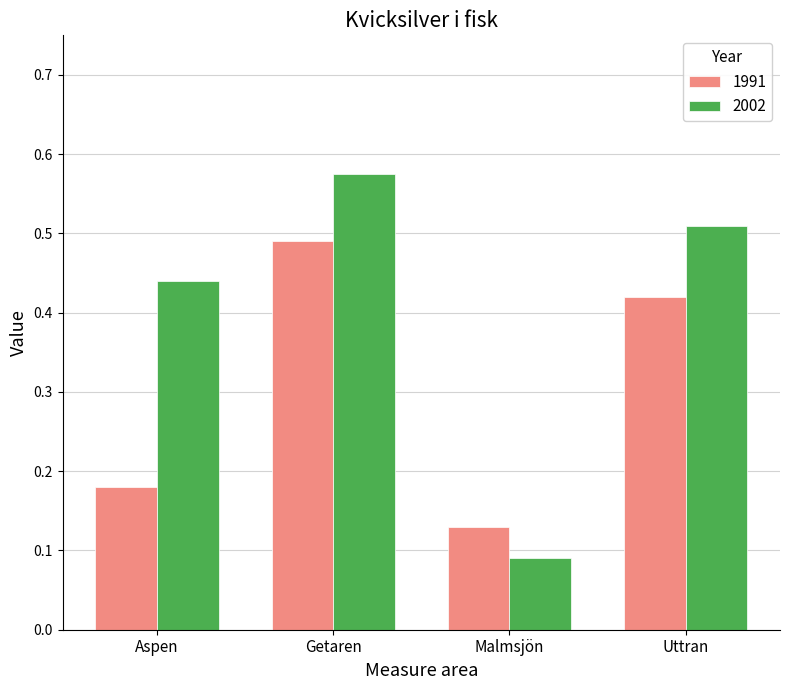

At which category is the sum across all series the highest?

Getaren